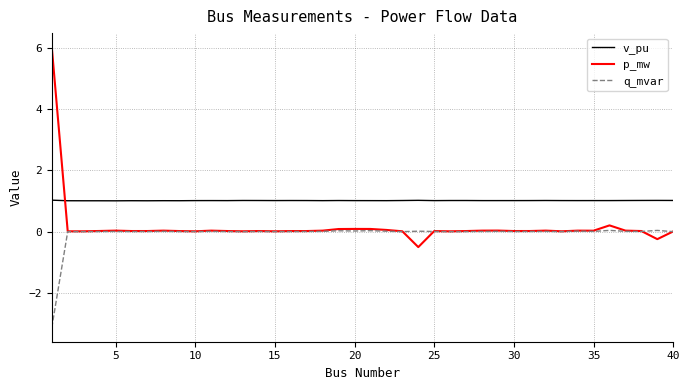

Which series has the widest spread of values?

p_mw